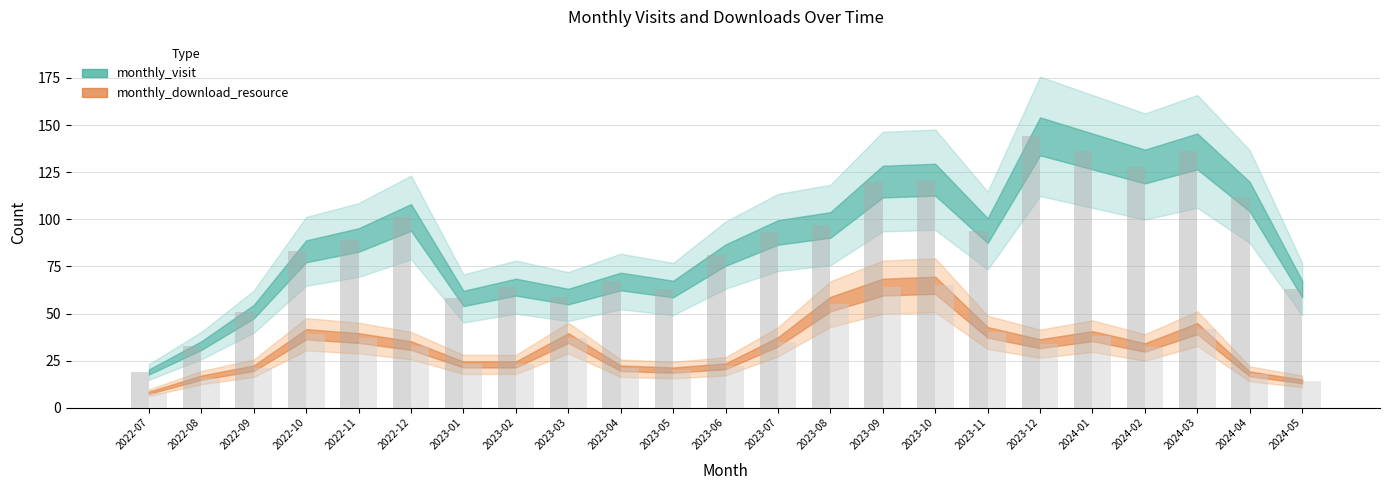

Is the value of monthly_visit at 2023-08 greater than the value of monthly_download_resource at 2022-12?

Yes